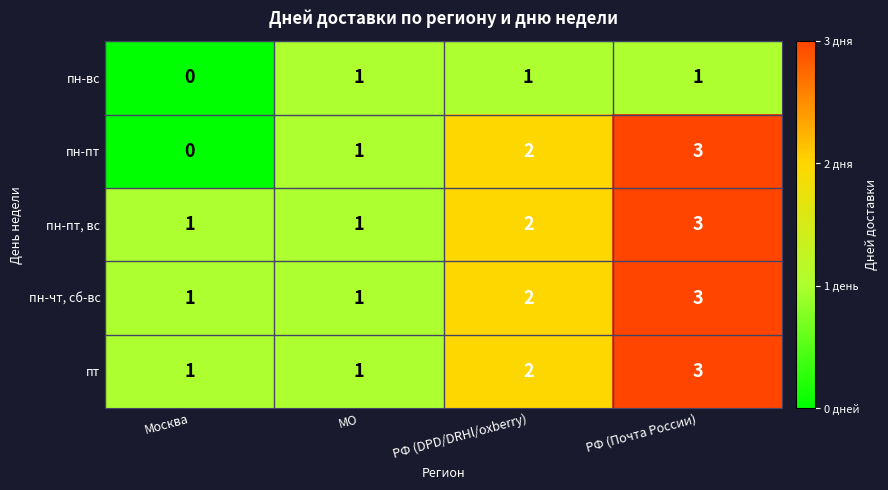

Where is пт nearest to the value 2?

РФ (DPD/DRHl/oxberry)